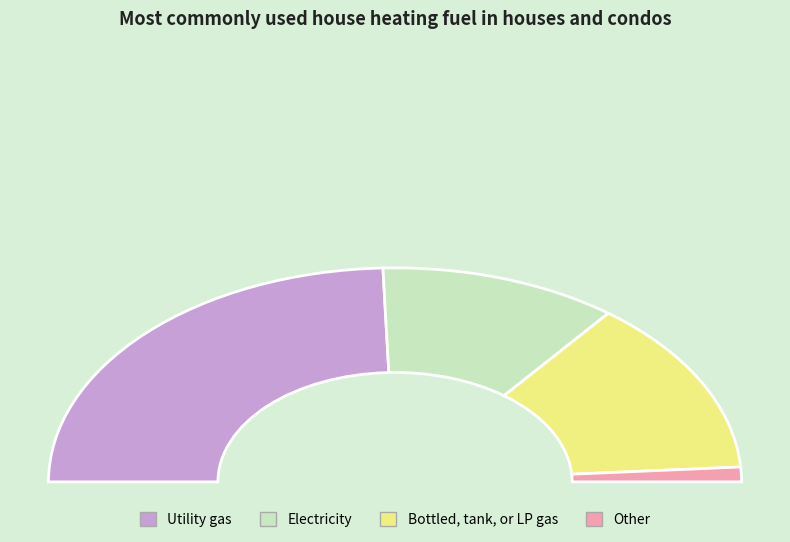

Is the sum of 3 and 7 greater than half?

No